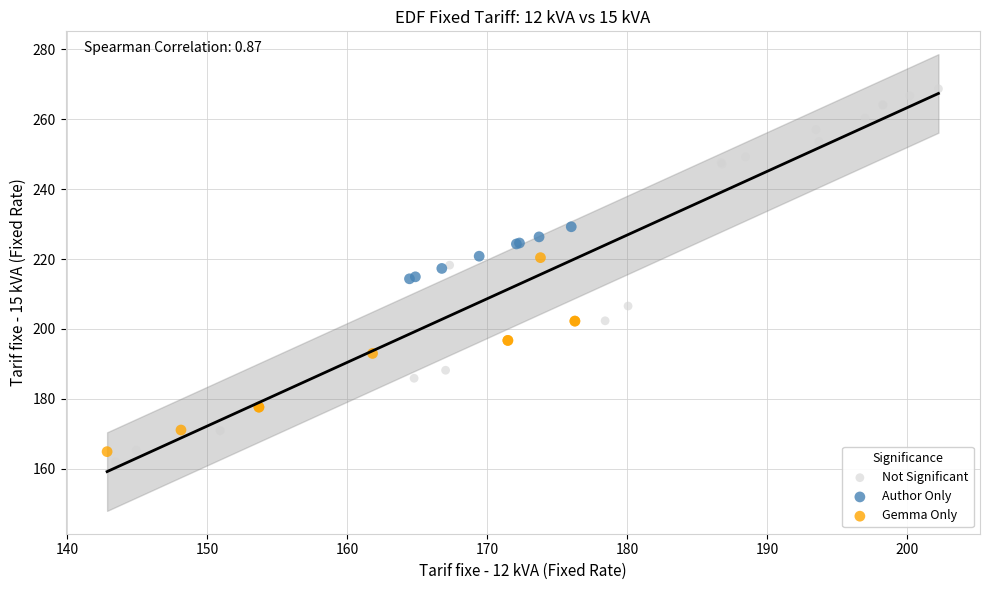

Which series reaches the maximum Y coordinate?

Not Significant